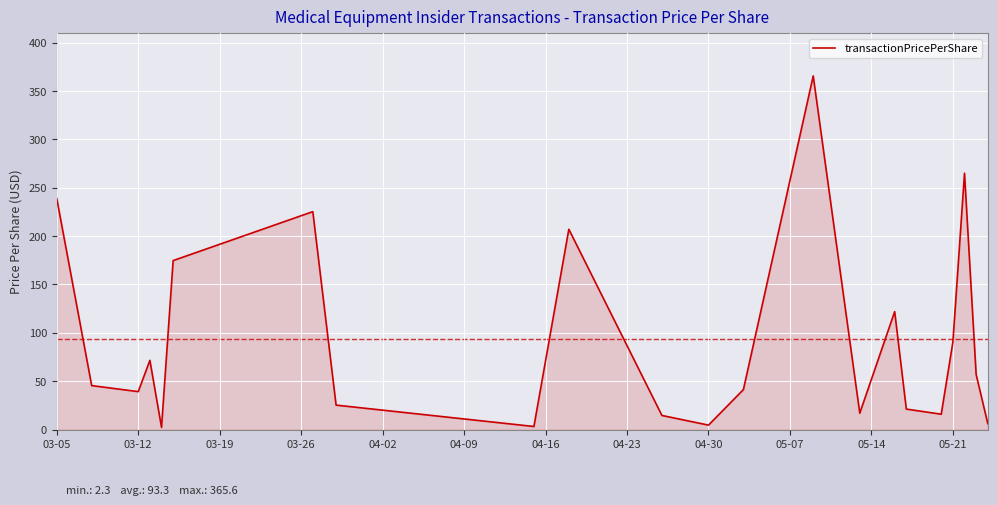

What is the minimum value shown in the chart?

2.3